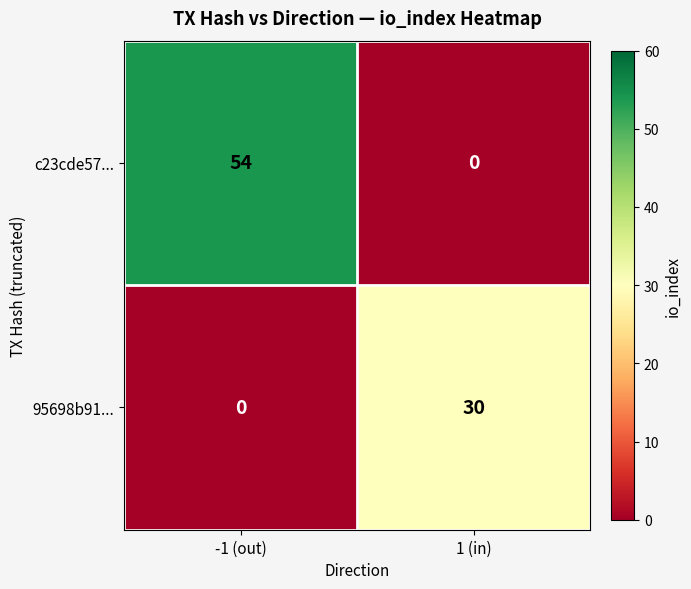

How many values in the 95698b91... series are below 30?

1